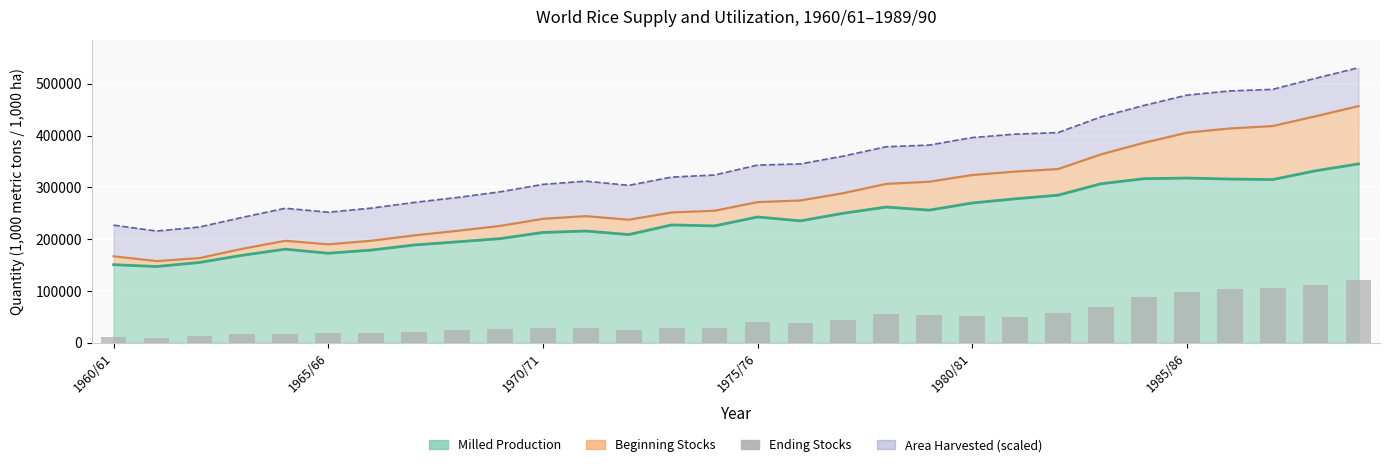

Does the chart contain any negative values?

No